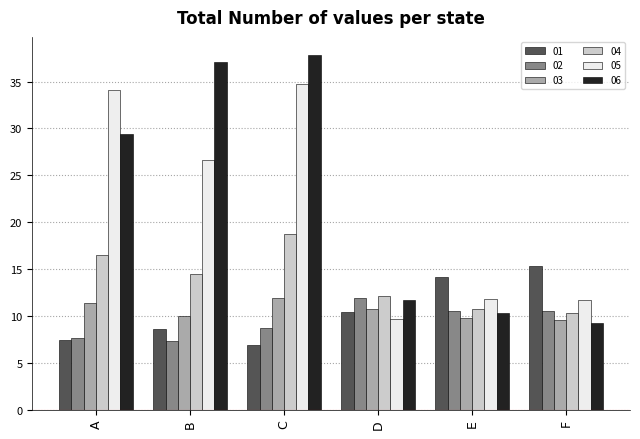

What is the highest value of the 02 series?

11.9